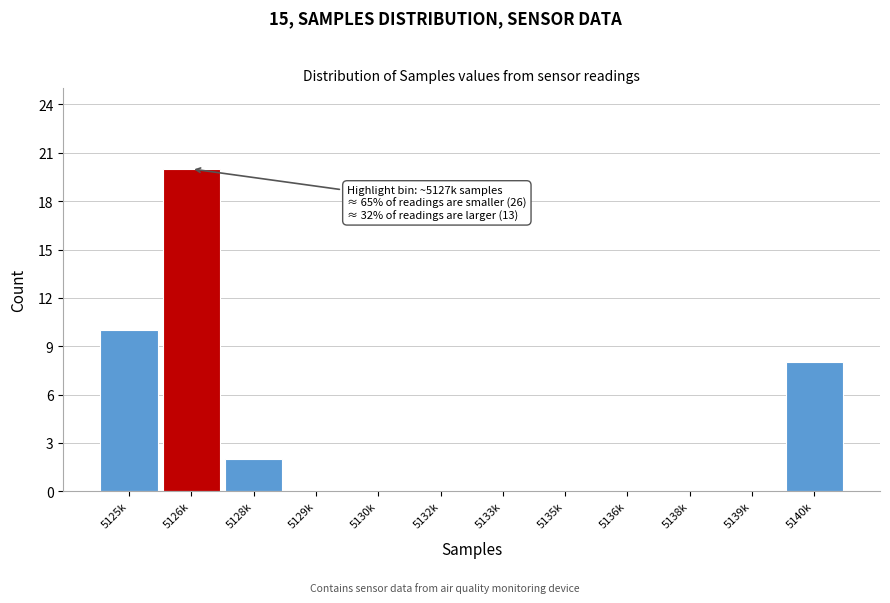

Reading left to right, extract all data points from this chart.

5125k=10	5126k=20	5128k=2	5129k=0	5130k=0	5132k=0	5133k=0	5135k=0	5136k=0	5138k=0	5139k=0	5140k=8